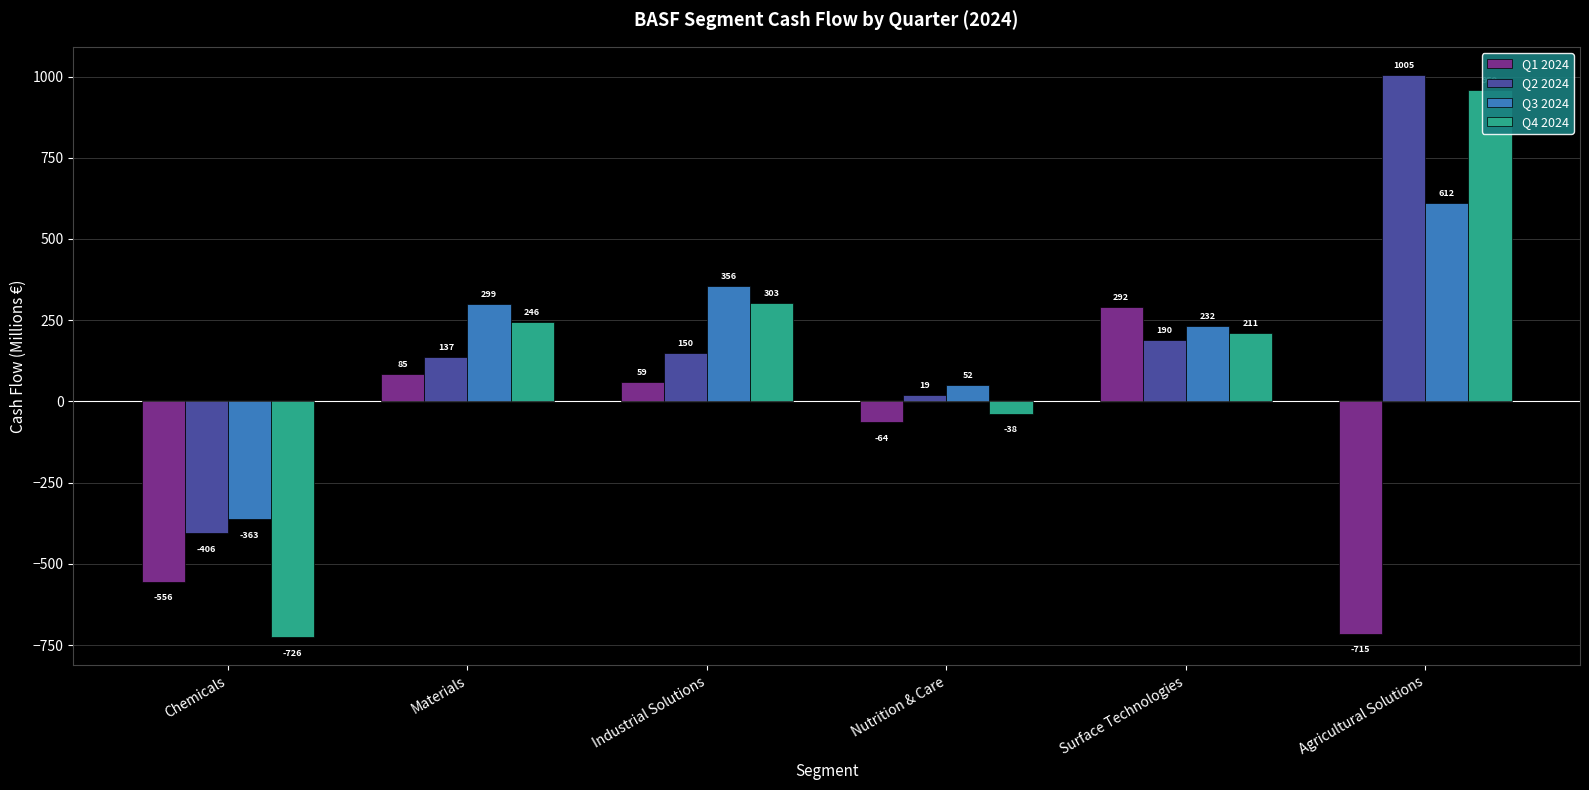

Reading left to right, transcribe all the data shown in this chart.

Q1 2024: -556	85	59	-64	292	-715
Q2 2024: -406	137	150	19	190	1005
Q3 2024: -363	299	356	52	232	612
Q4 2024: -726	246	303	-38	211	959